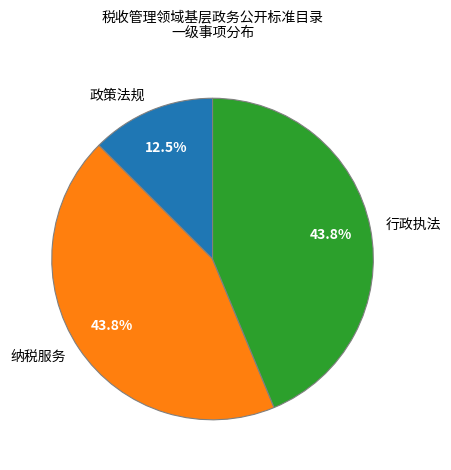

What is the smallest slice in the pie chart?

政策法规